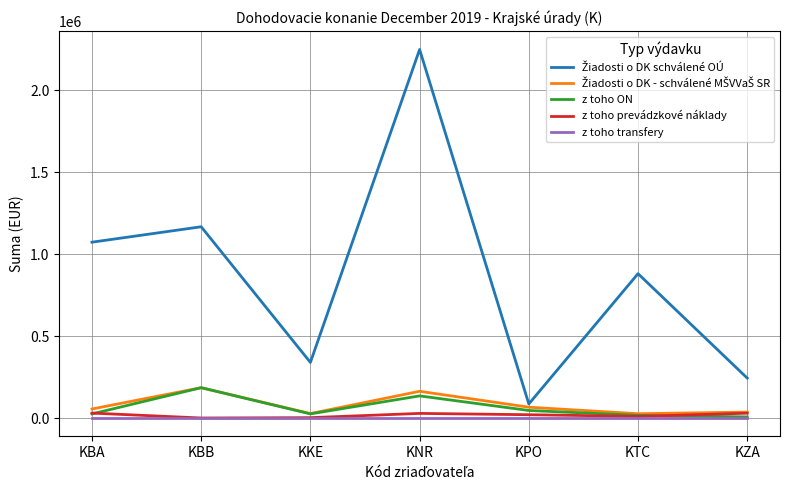

What is the greatest value displayed?

2249043